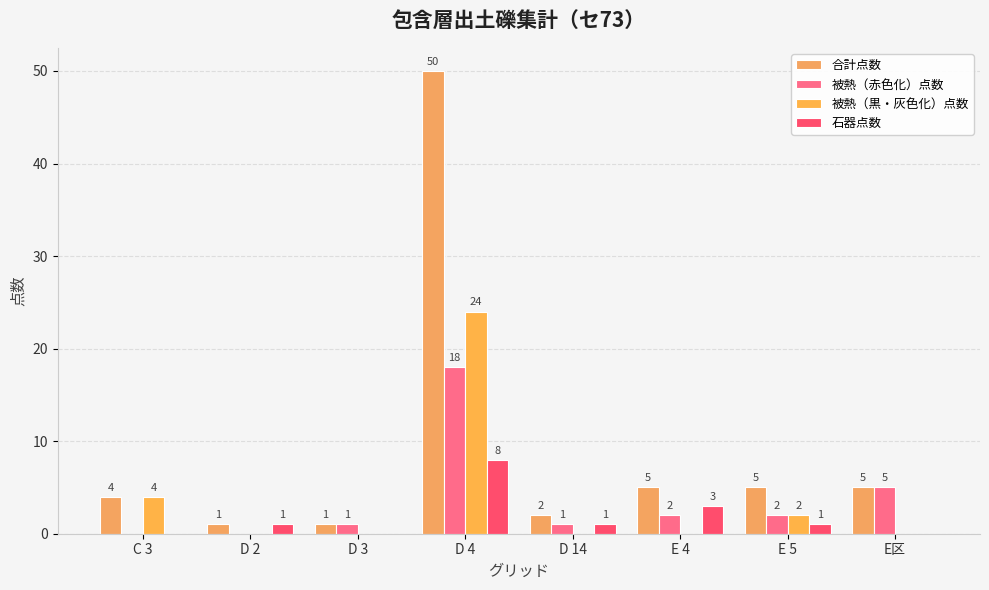

What is the difference between the highest and lowest values at D 14?

2